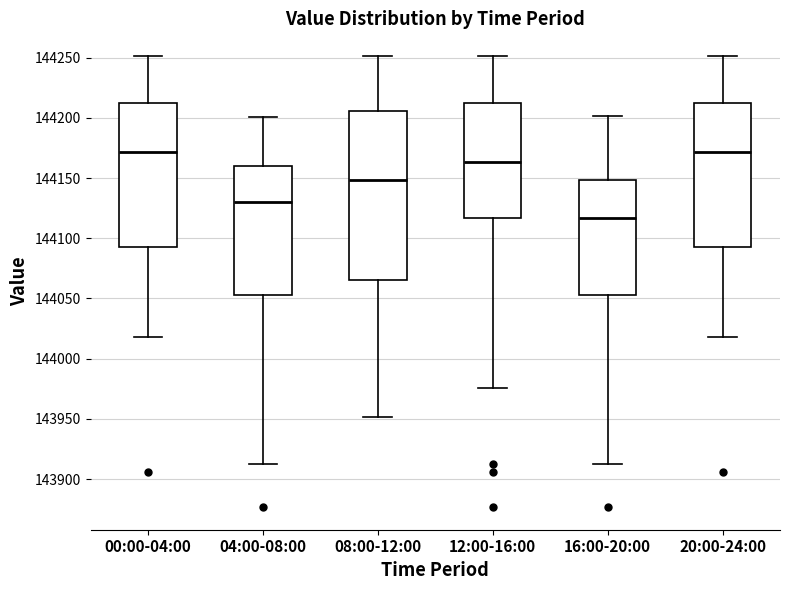

Which box's median line is the lowest?

16:00-20:00